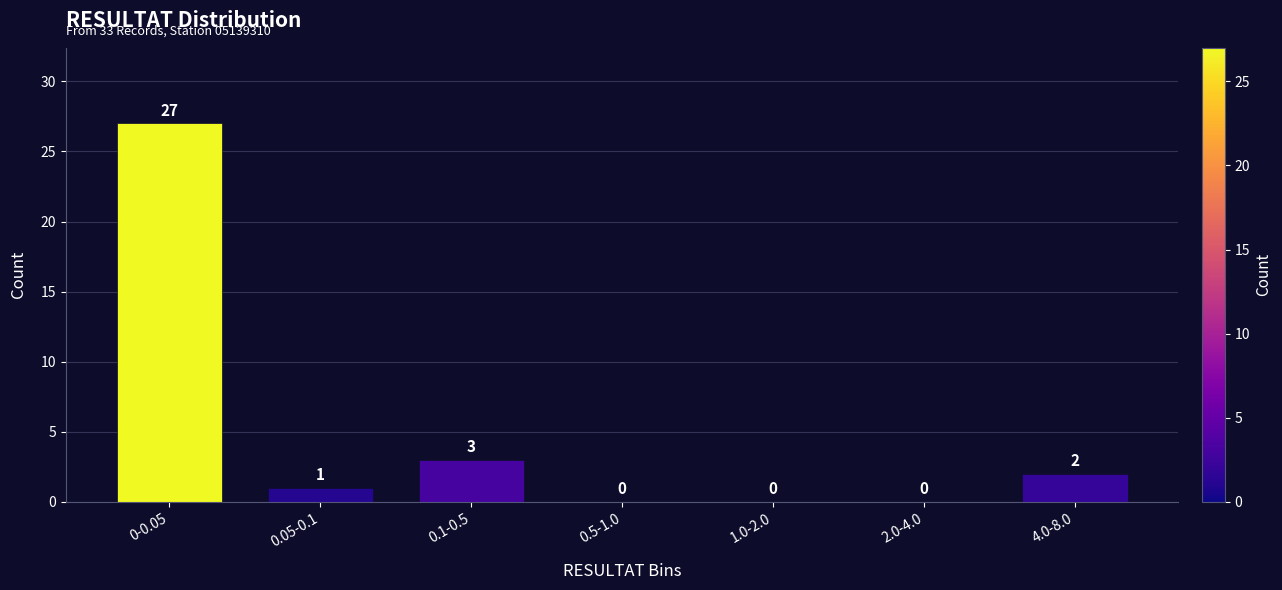

Reading left to right, list all the values displayed in this chart.

0-0.05=27	0.05-0.1=1	0.1-0.5=3	0.5-1.0=0	1.0-2.0=0	2.0-4.0=0	4.0-8.0=2